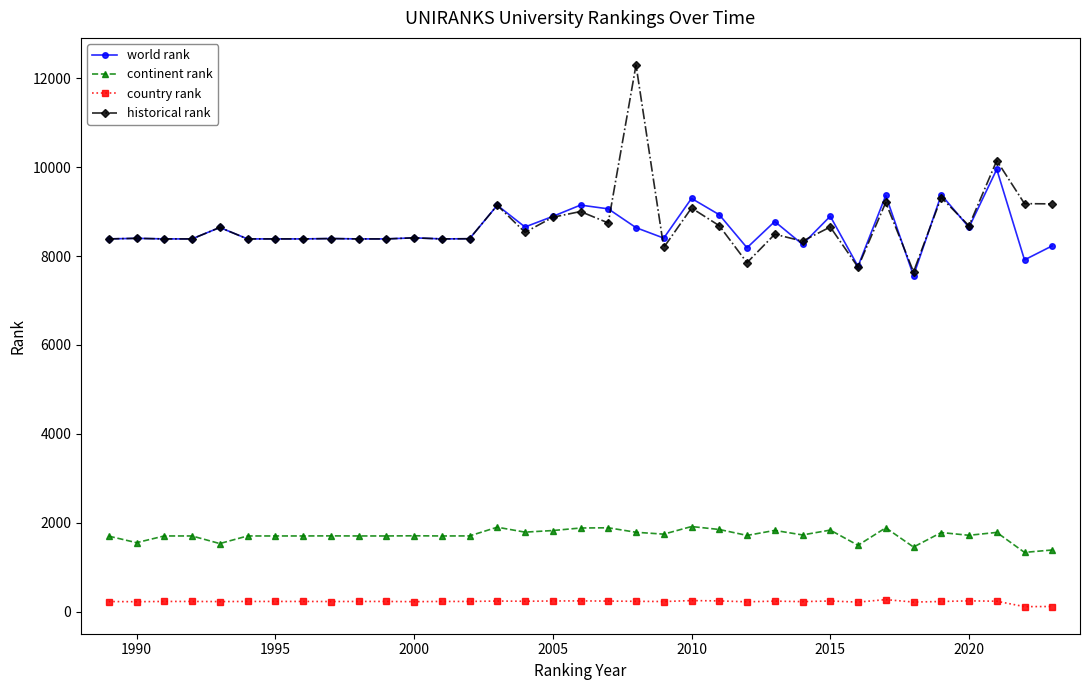

At how many categories does at least one series exceed 3529?

35